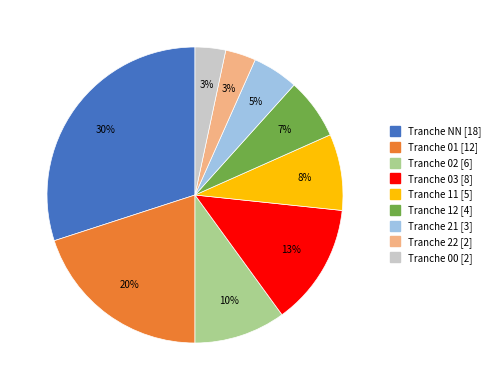

To the nearest percent, what is the difference between the largest and smallest slice percentages?

27%